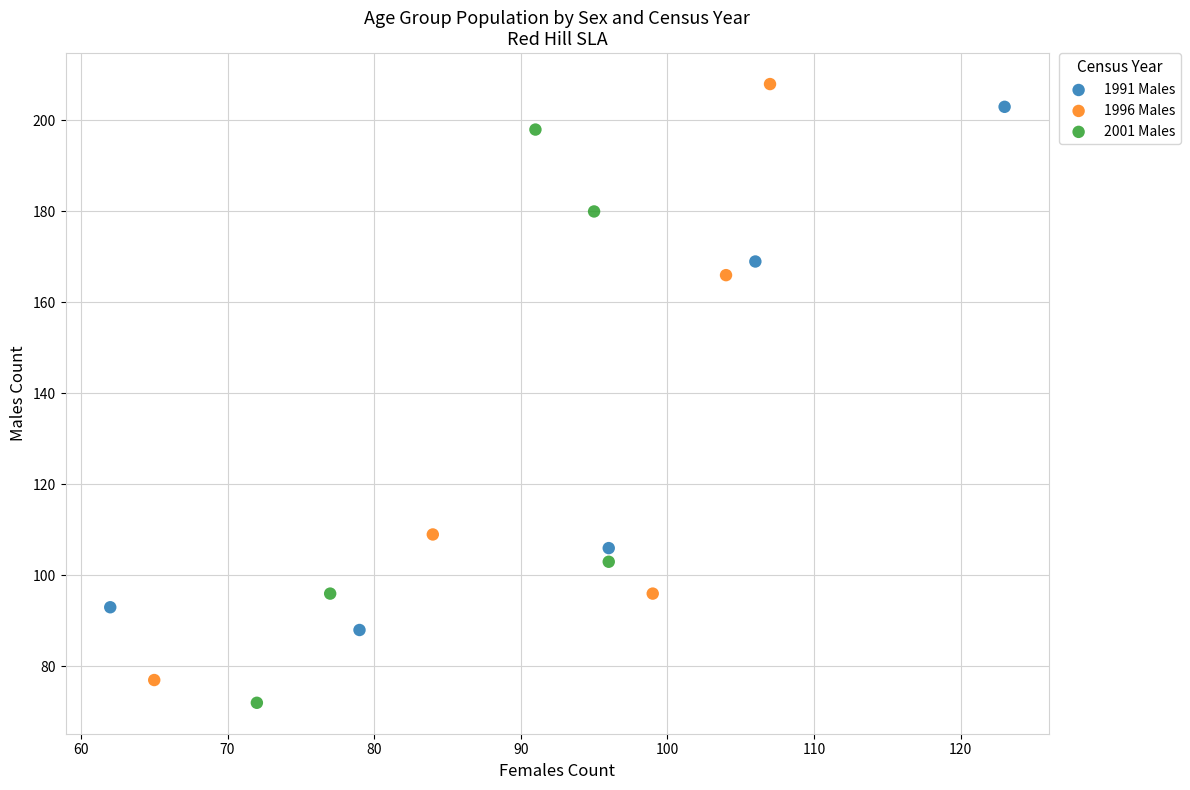

What are all the series names shown in the legend?

1991 Males, 1996 Males, 2001 Males